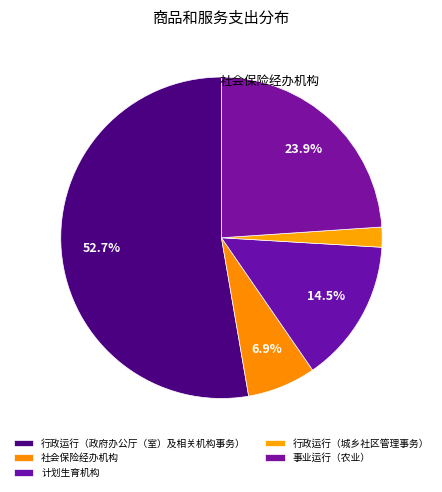

What is the change in value from 行政运行（政府办公厅（室）及相关机构事务） to 行政运行（城乡社区管理事务）?

-529600